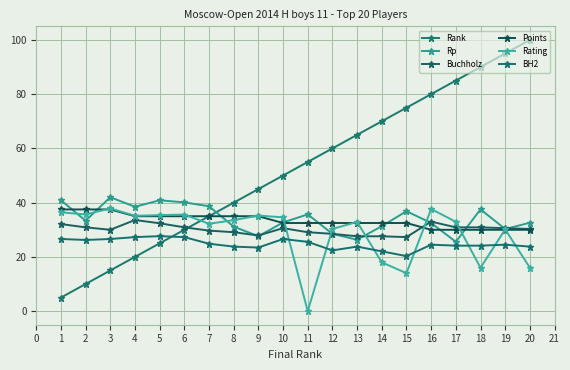

Which series changed the most between 5 and 10?

Rank